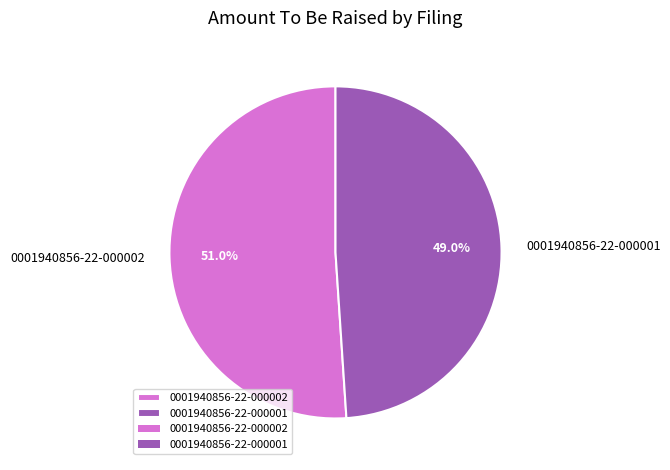

What is the ratio of the value at 0001940856-22-000001 to the value at 0001940856-22-000002?

1.0